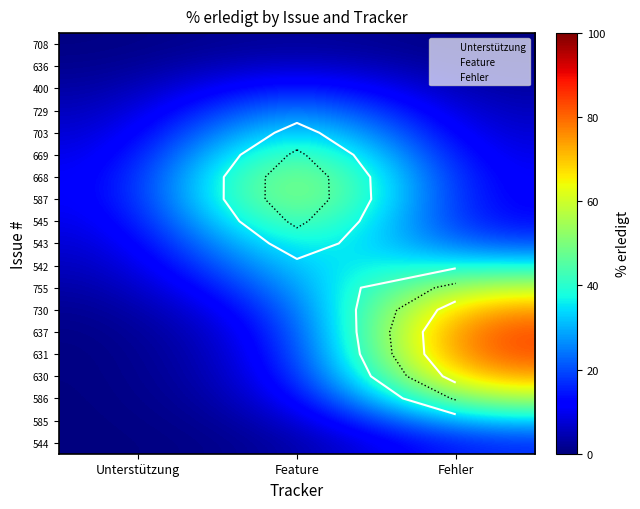

Is the value of 630 at Feature greater than the value of 729 at Fehler?

Yes